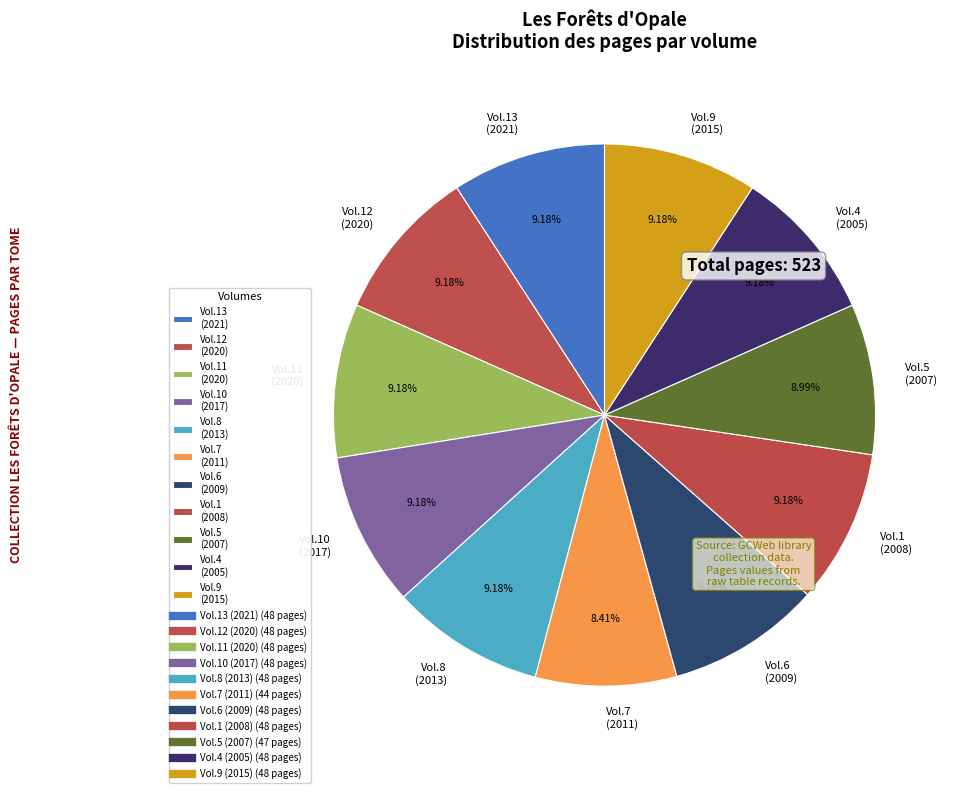

Is there a majority slice in this chart?

No